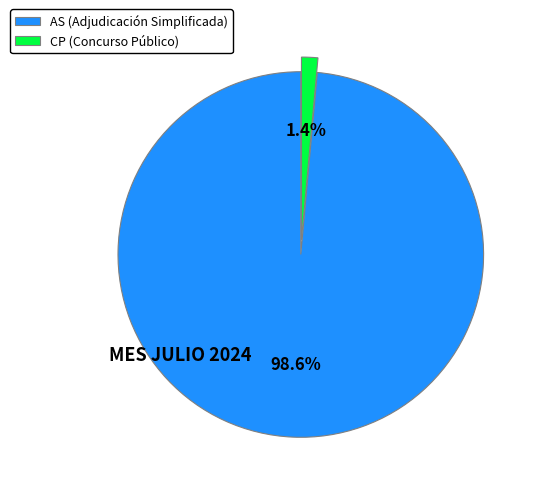

To the nearest percent, what is the average slice percentage?

50%